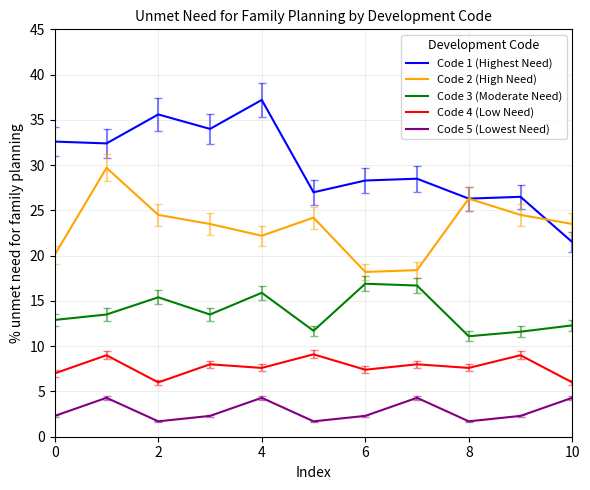

Which series has the widest spread of values?

Code 1 (Highest Need)